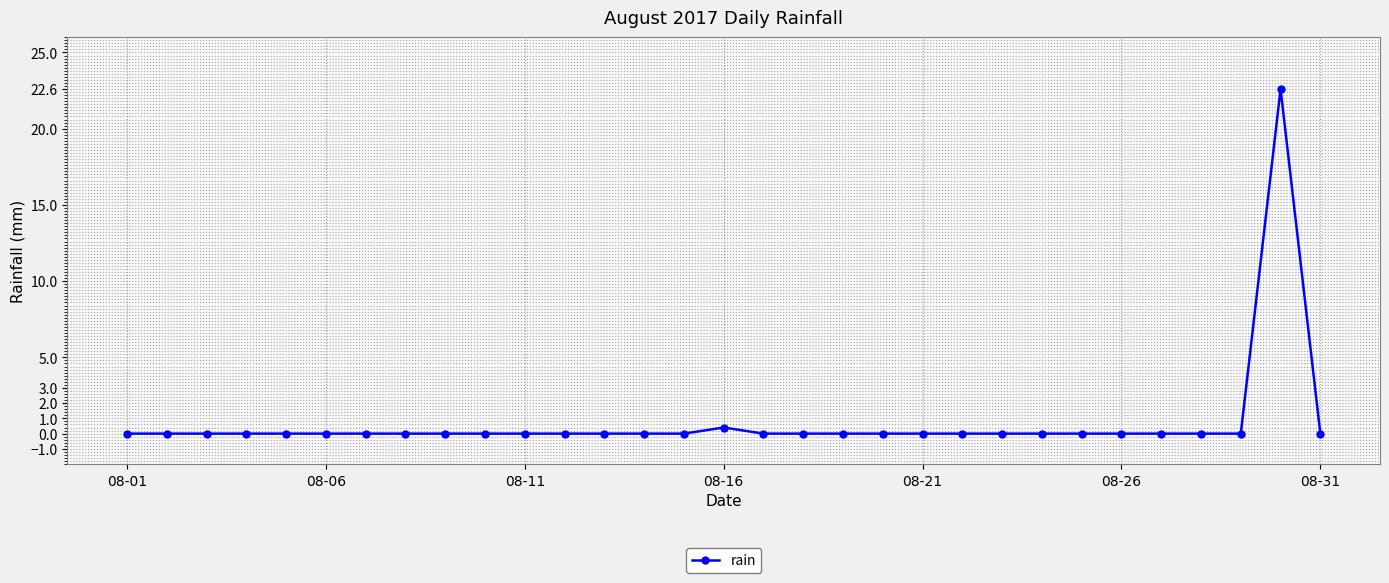

What is the difference between the maximum and second lowest values?

22.6